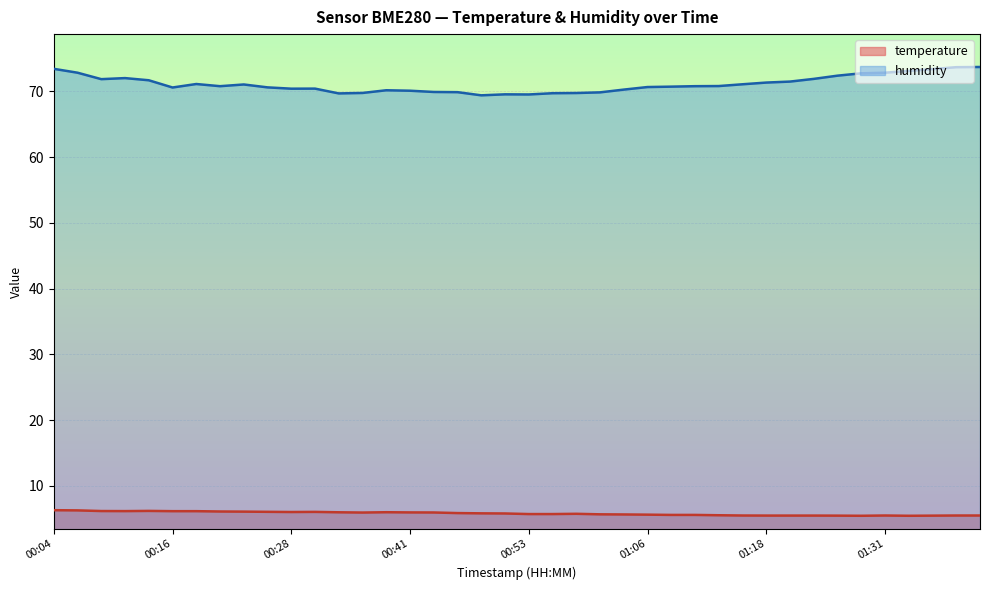

What is the lowest value of the temperature series?

5.5